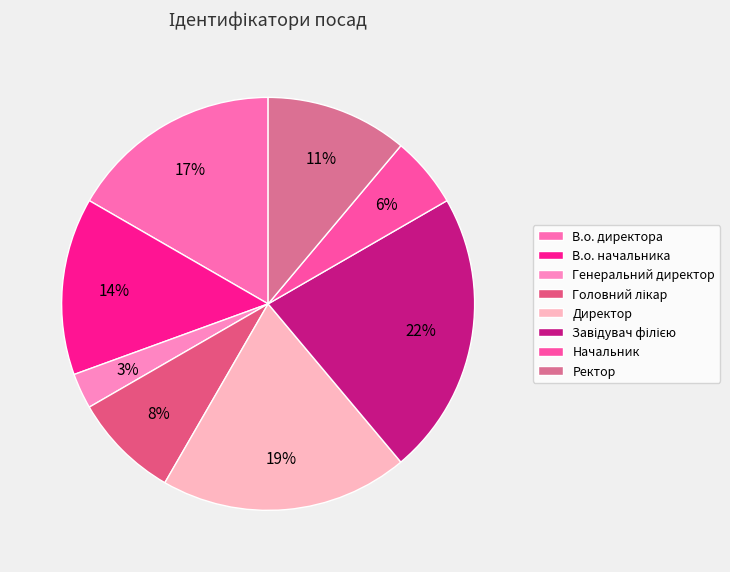

Do В.о. начальника and Директор together represent more than half of the pie?

No